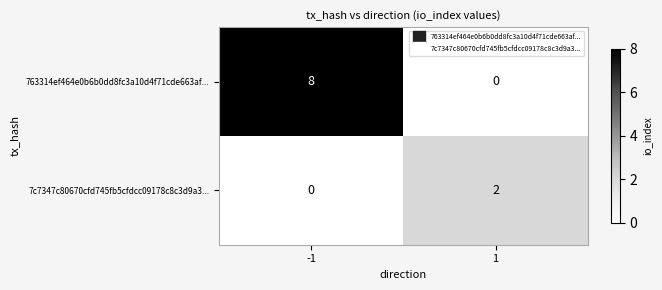

What is the difference between the highest and lowest values at -1?

8